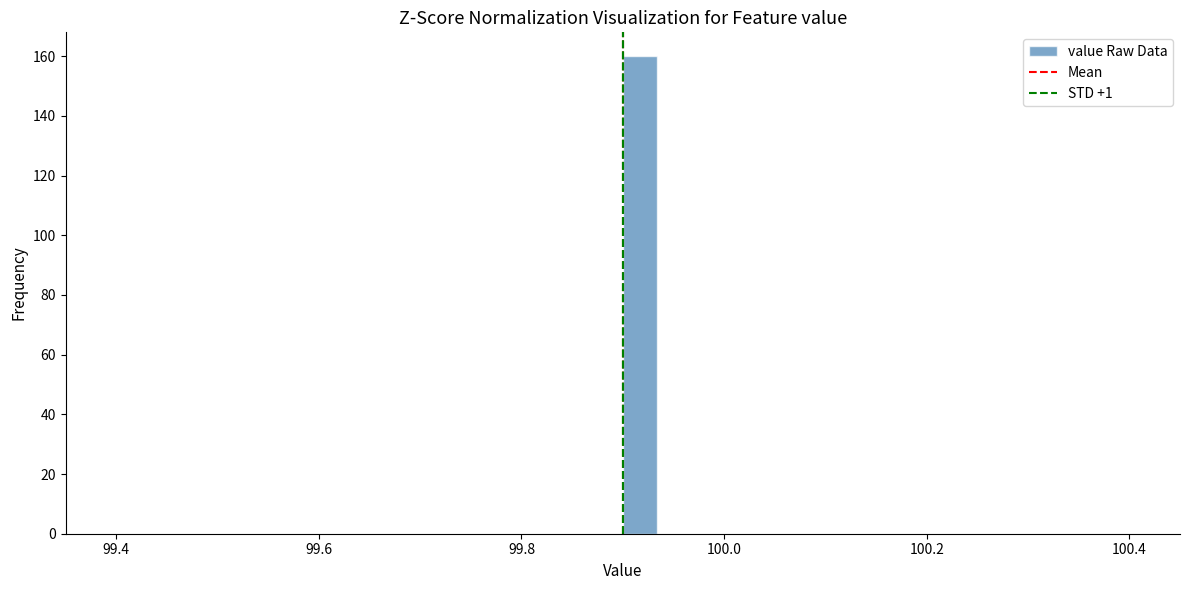

Around what value on the x-axis is the tallest bar? Give the approximate position of its centre, as read against the axis.

99.92